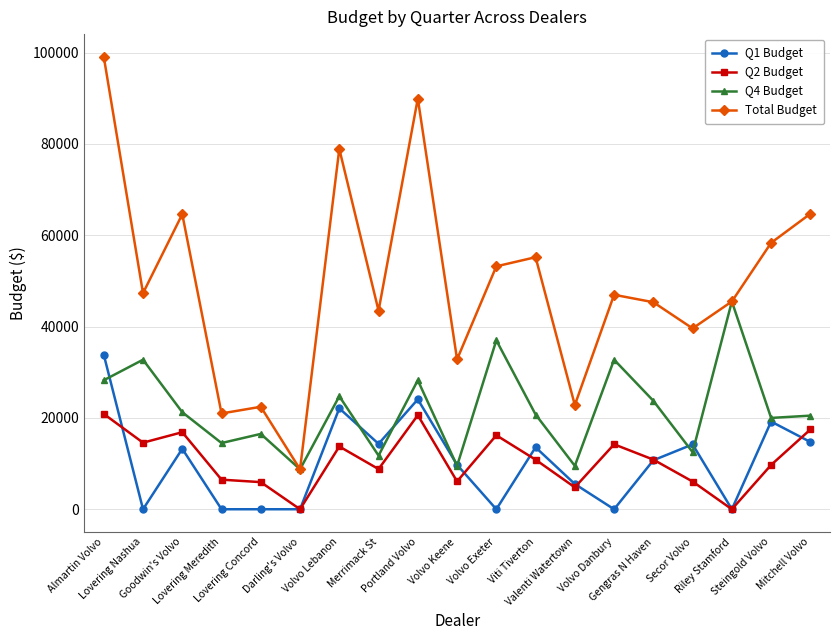

Is it true that Q2 Budget equals 14220.0 at Volvo Danbury?

True